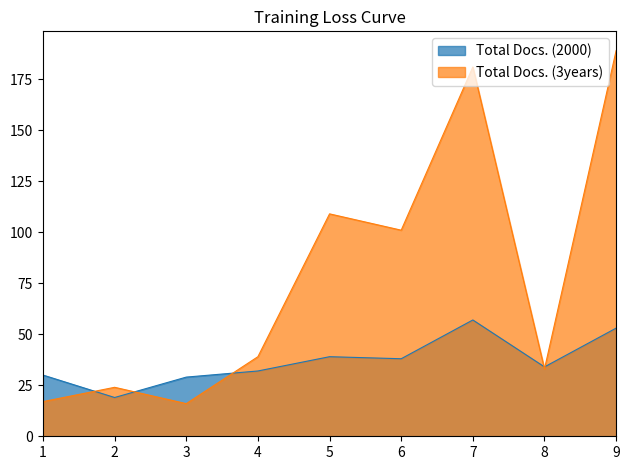

In Total Docs. (3years), how many points are lower than both neighbors (excluding endpoints)?

3